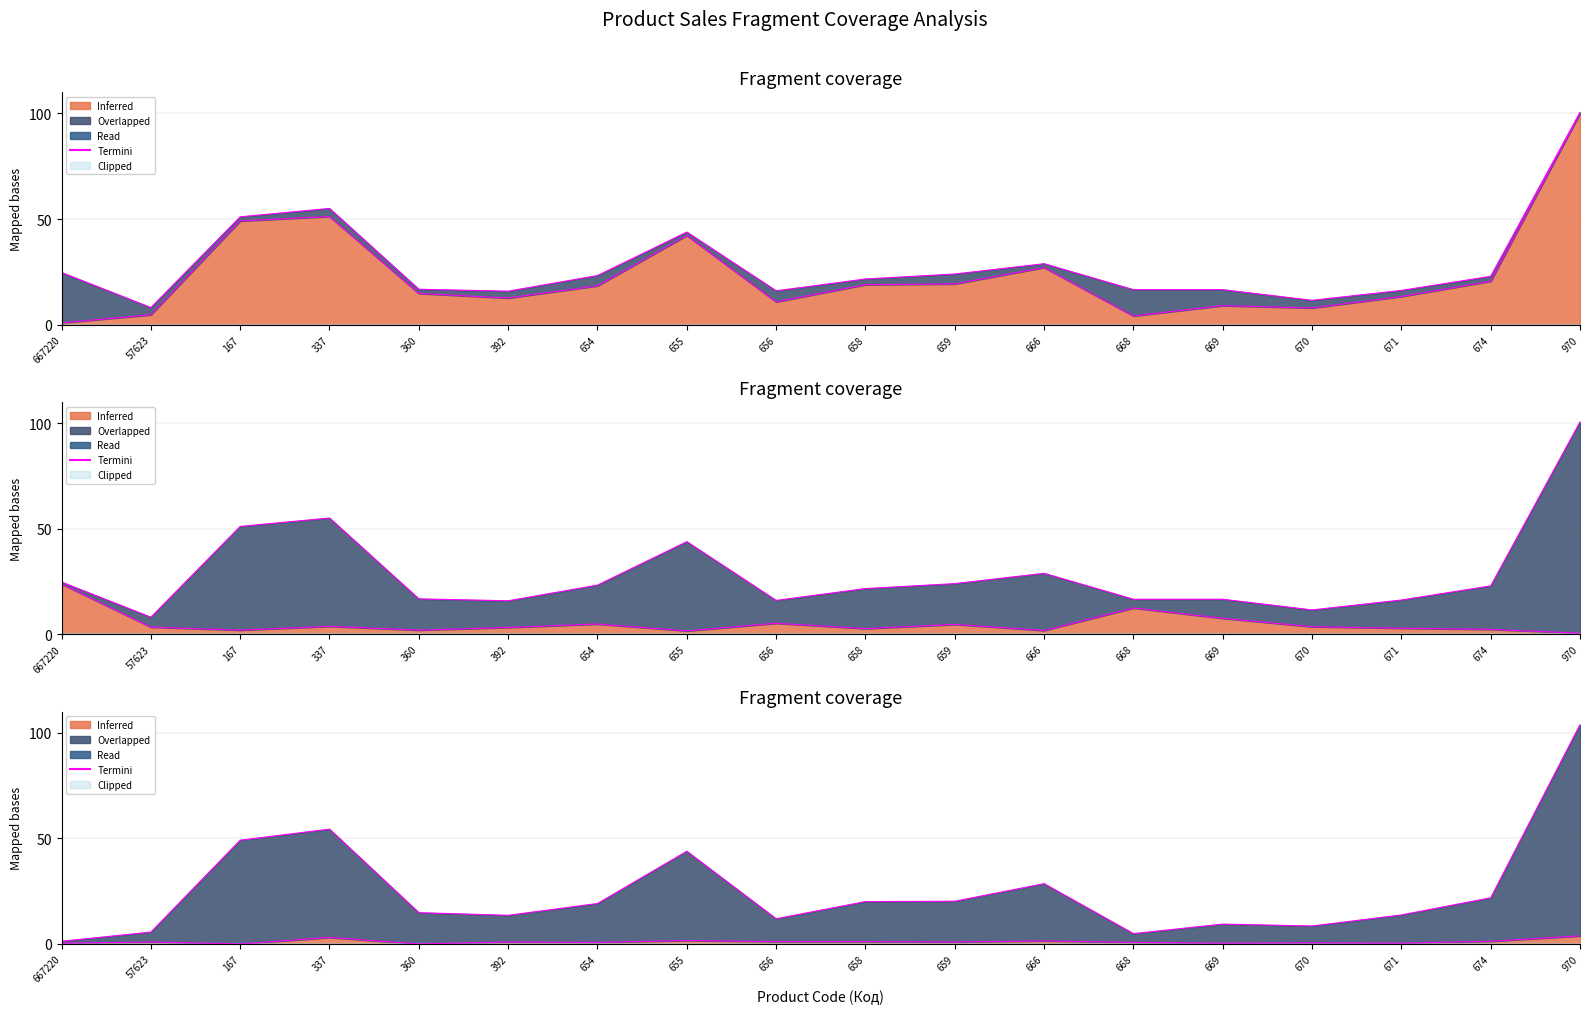

What is the ratio of the value at 654 to the value at 167?

0.4